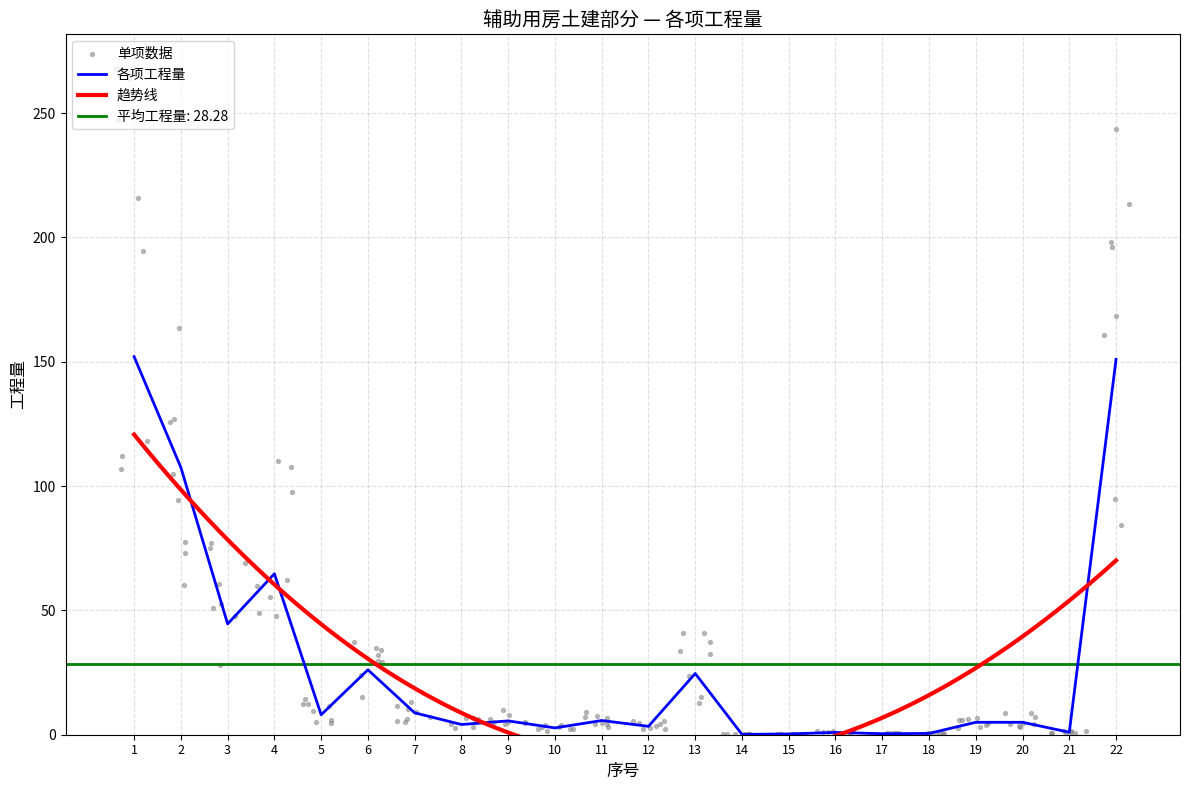

True or false: 各项工程量 has a value of 0.4 at 17.

True